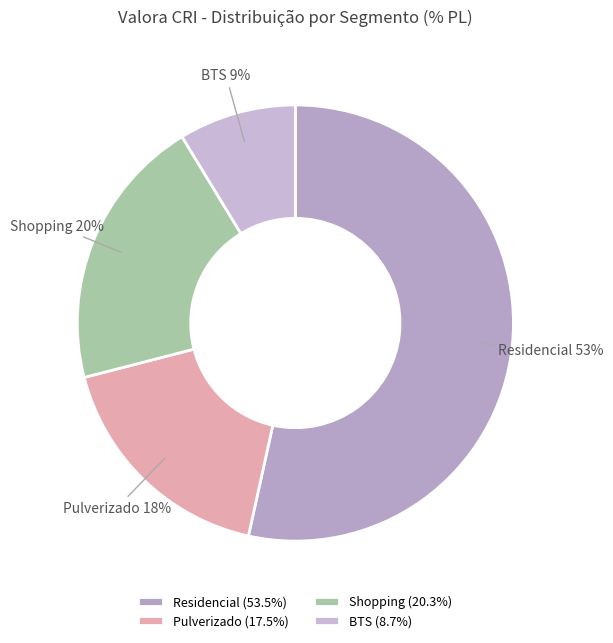

Is the sum of Shopping and Residencial greater than half?

Yes